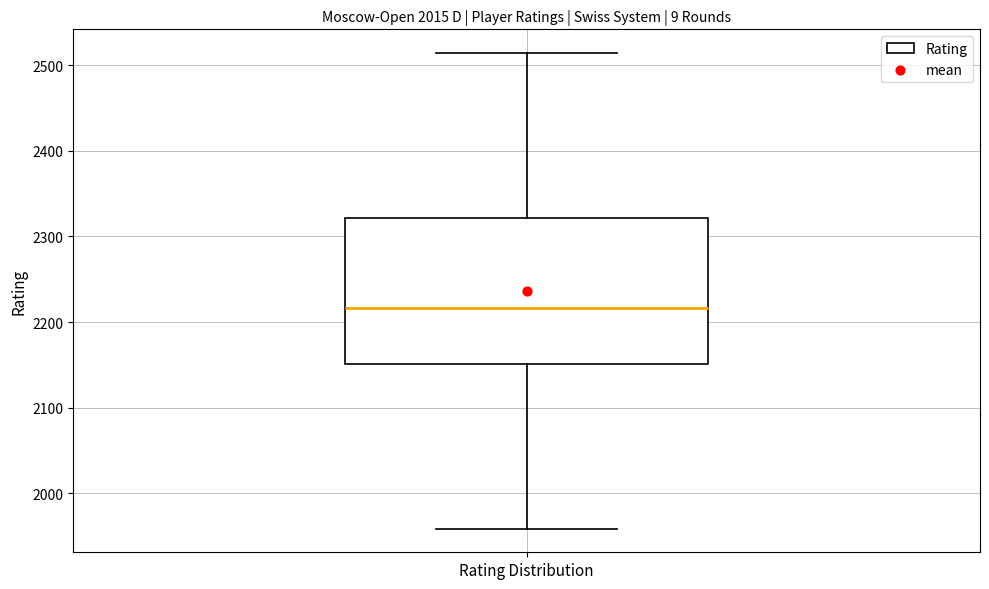

Where is the lower edge of the box for Rating Distribution on the y-axis? The values are not printed on the chart, so give them approximately, as read against the axis.

2150